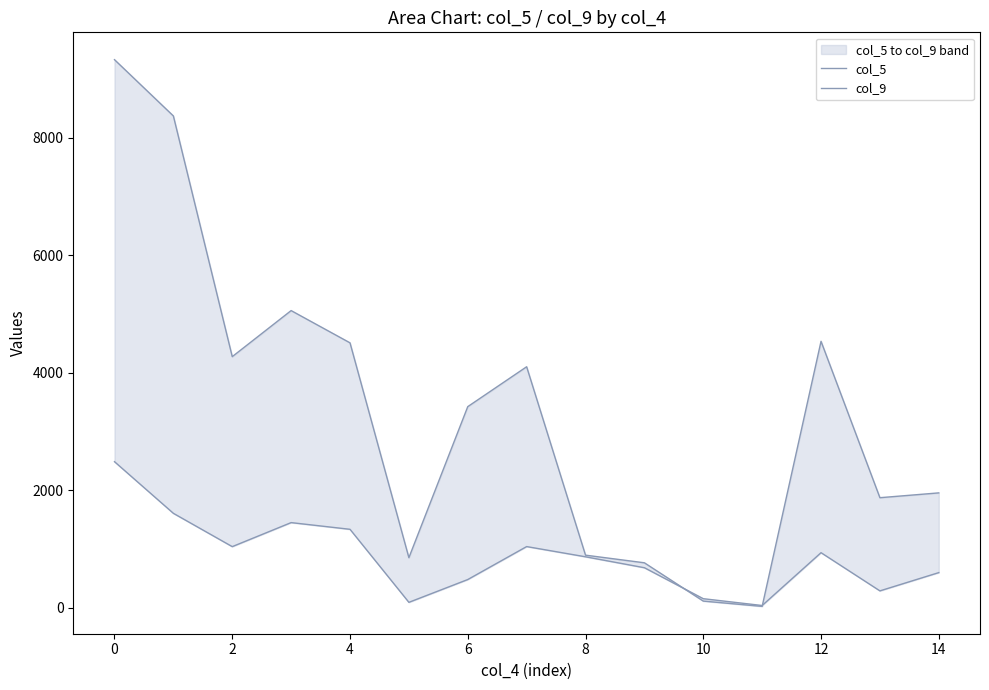

At which category does the chart reach its minimum across all series?

11